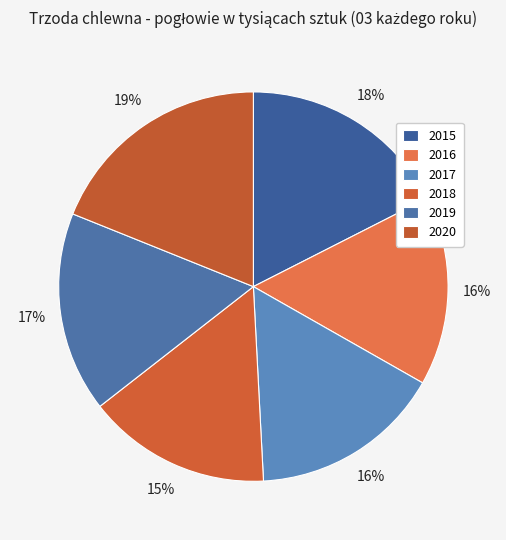

Count the number of slices in the pie.

6